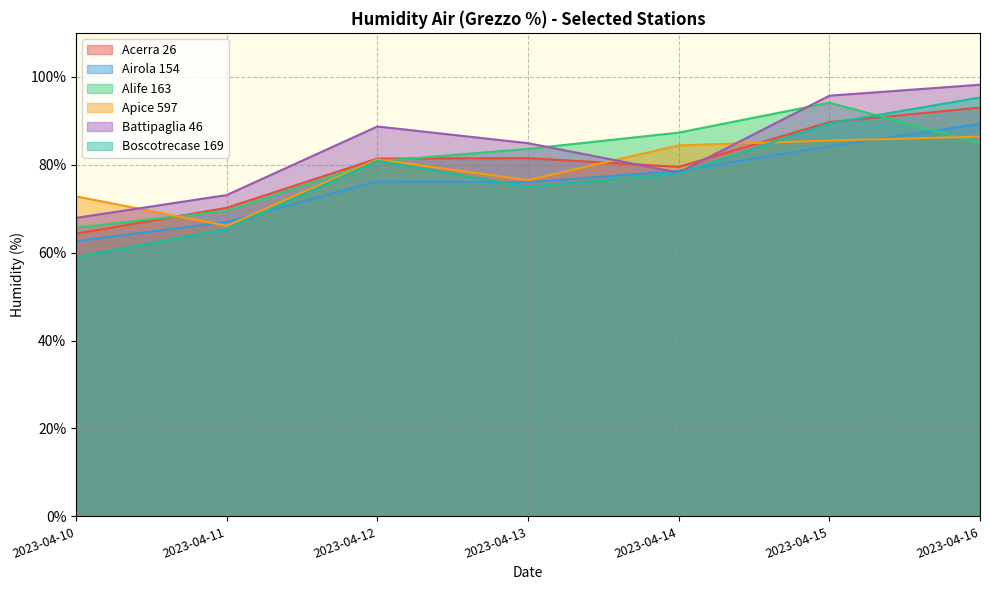

Does the chart have visible grid lines?

Yes